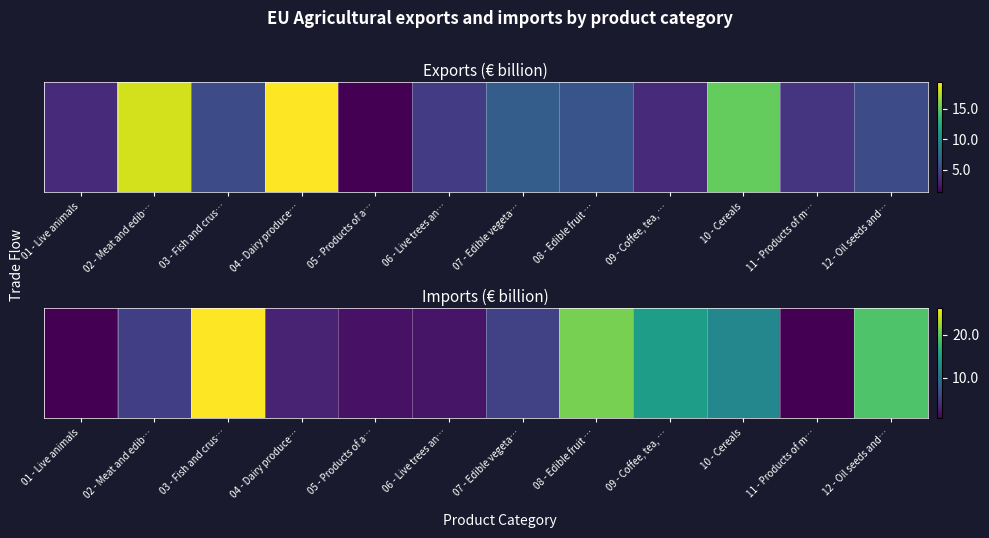

True or false: the data shows 19.3 at 12 - Oil seeds and….

True